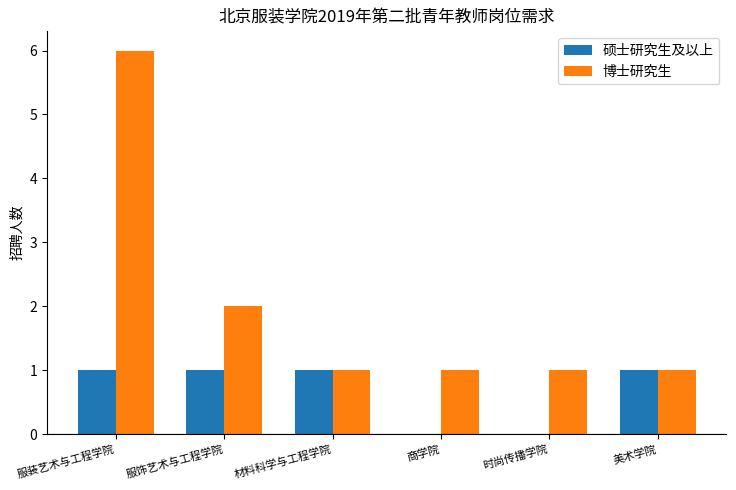

Is the value of 硕士研究生及以上 at 时尚传播学院 greater than the value of 博士研究生 at 时尚传播学院?

No